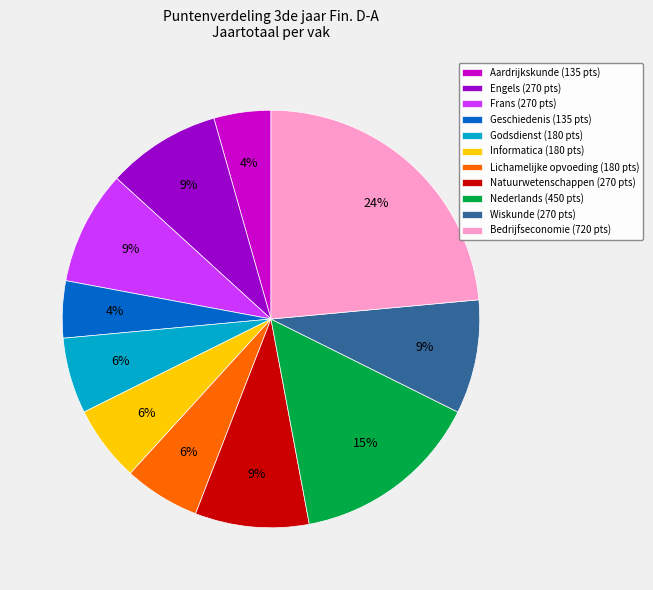

Is the sum of Engels (270 pts) and Geschiedenis (135 pts) greater than half?

No